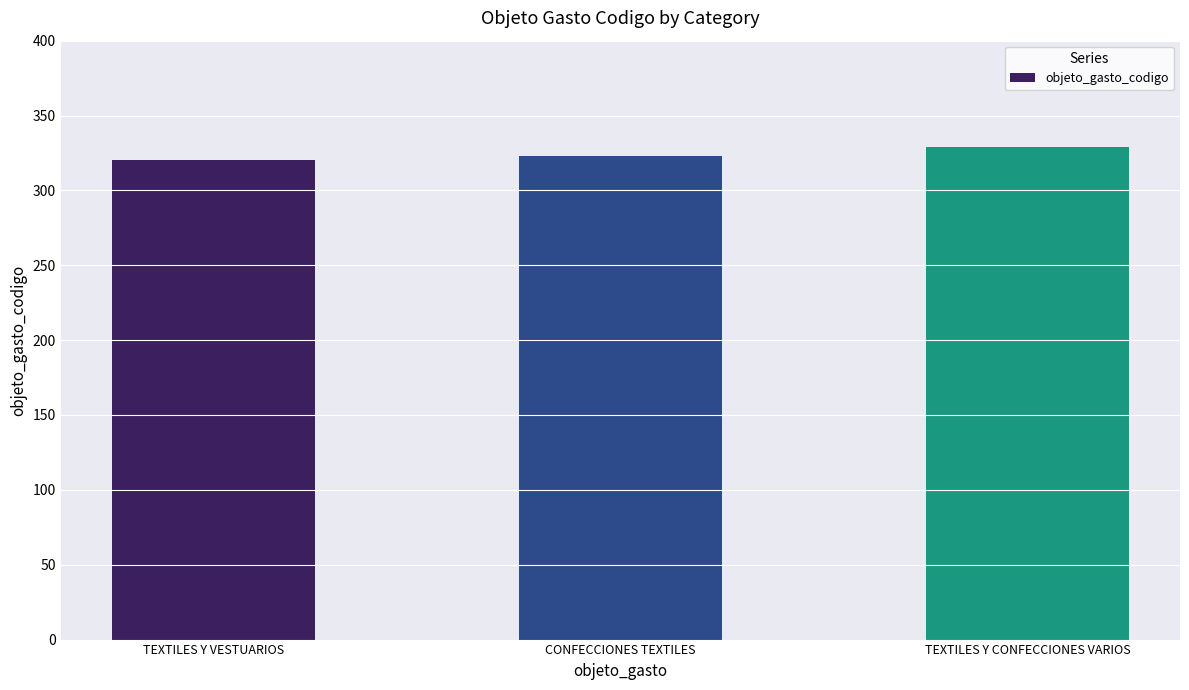

What position from the right is TEXTILES Y VESTUARIOS?

3